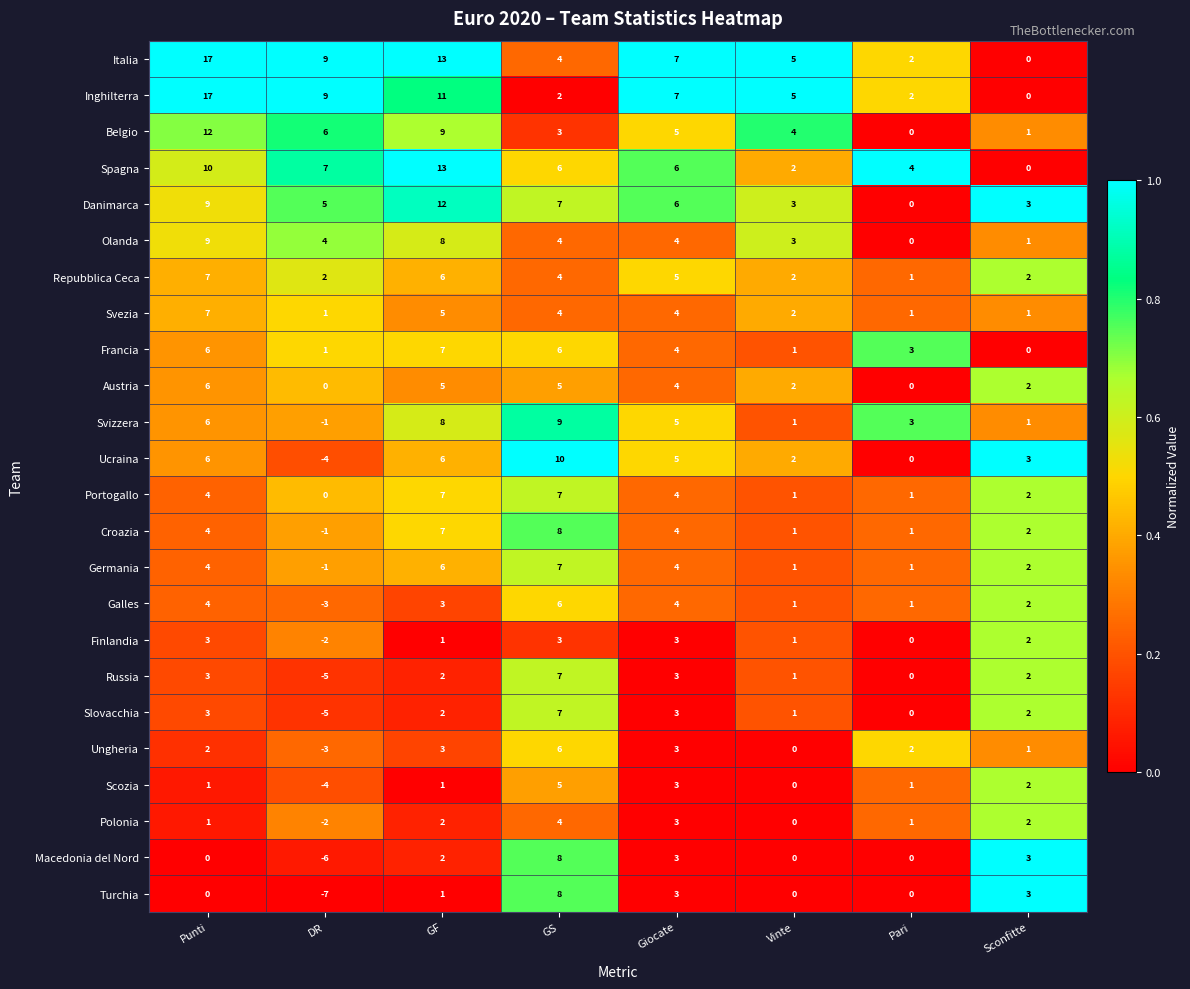

At how many categories does at least one series exceed 0?

8